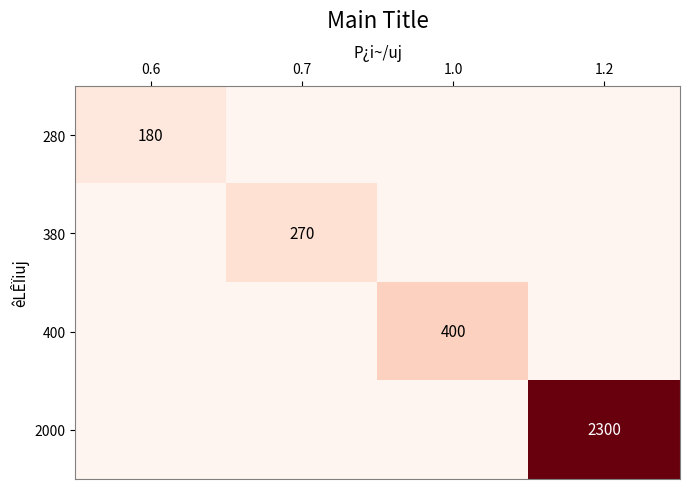

The 2000 series shows 2300 at 1.2. True or false?

True